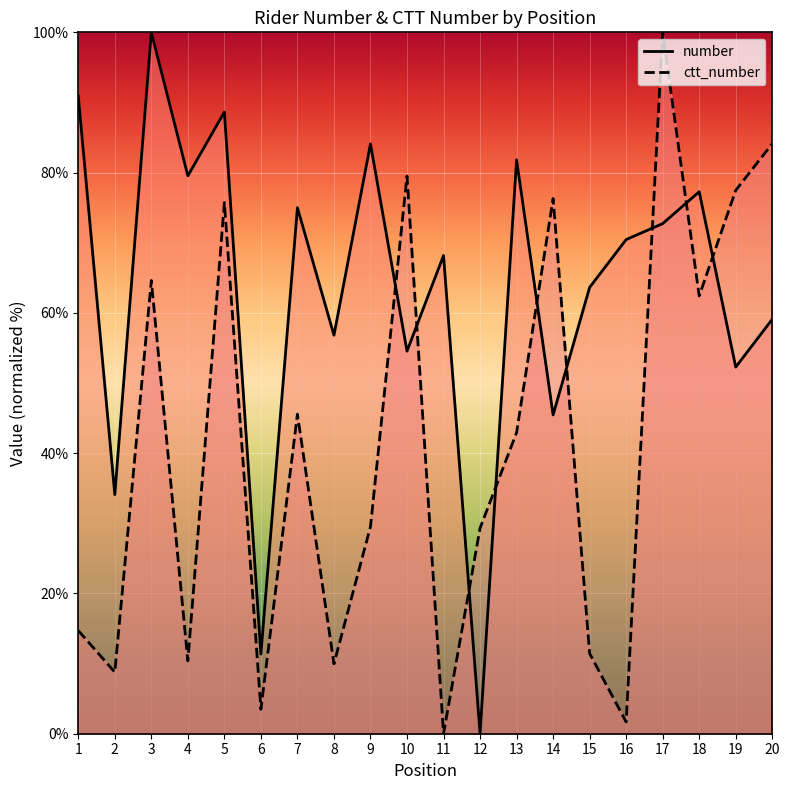

How many values in the number series are below 70?

10